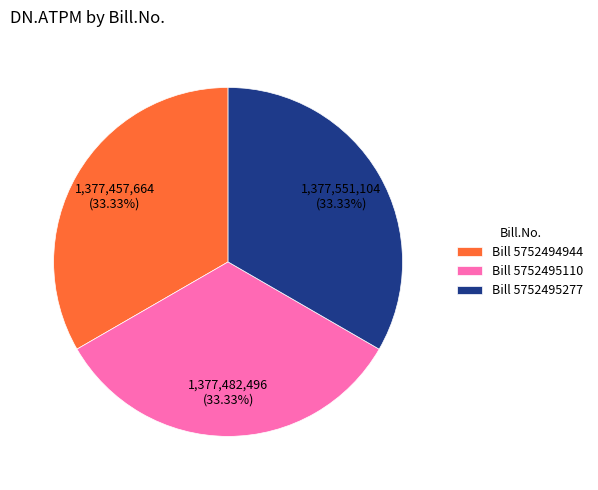

Does Bill 5752494944 represent more than half of the total?

No